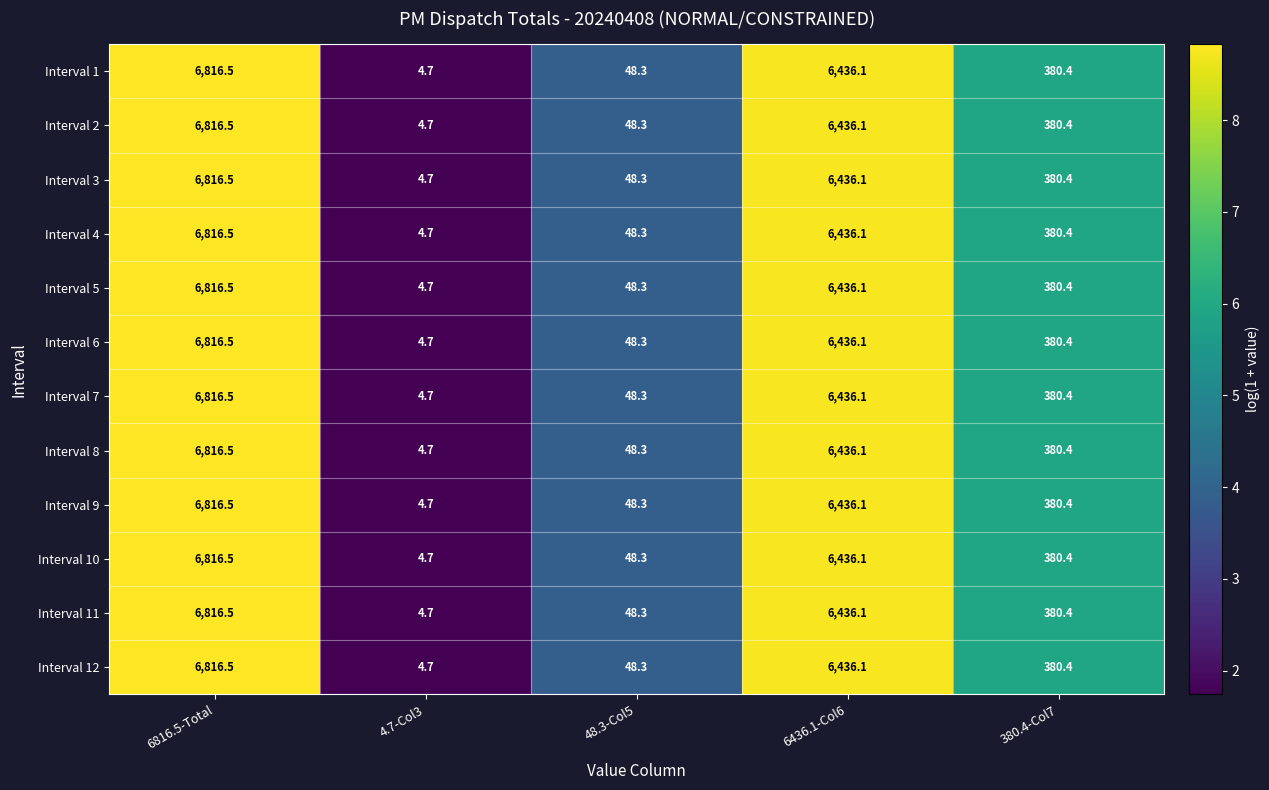

What is the sum of all Interval 10 values?

13686.0